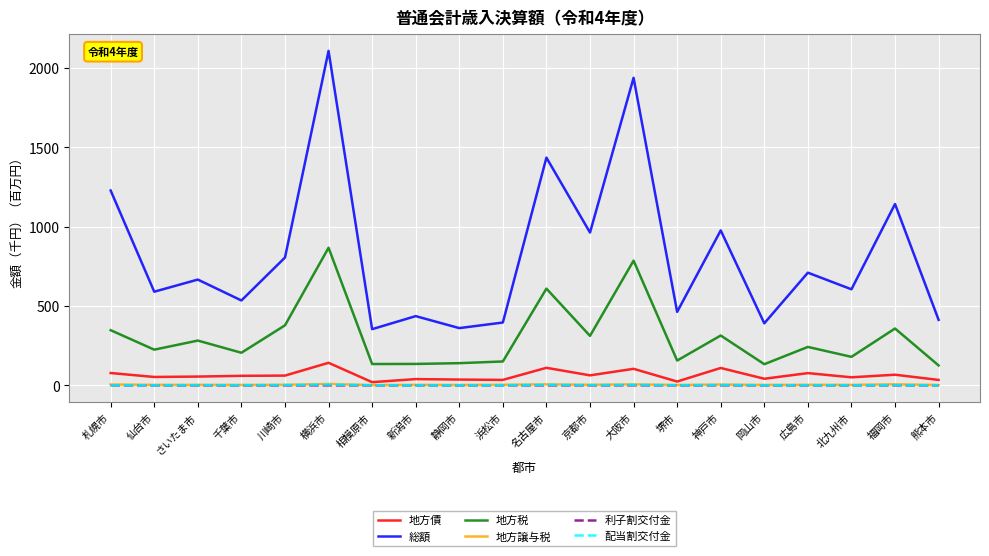

True or false: 利子割交付金 and 総額 intersect in this chart.

False